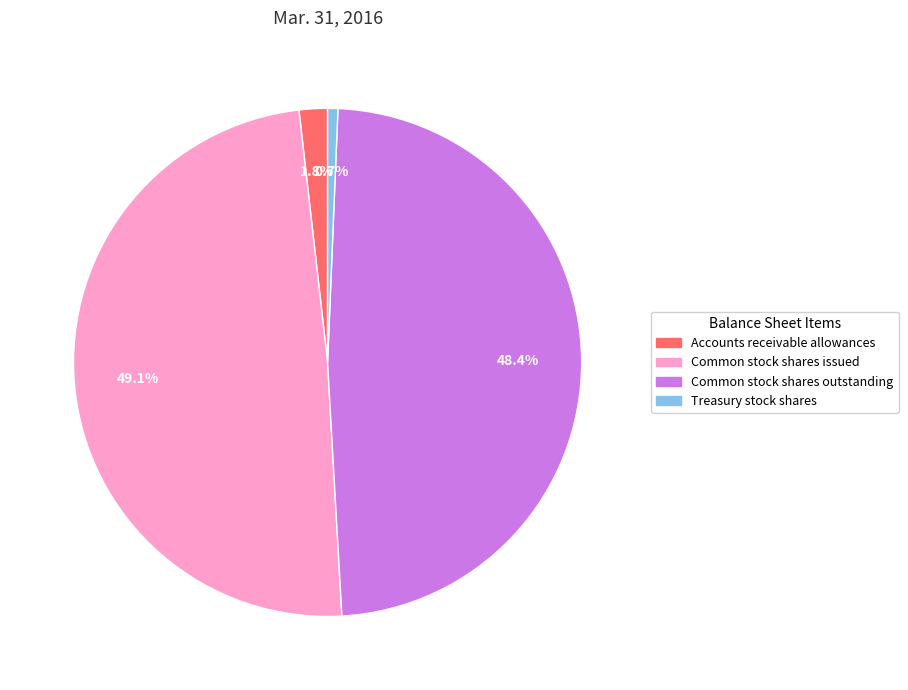

How many slices are in this pie chart?

4